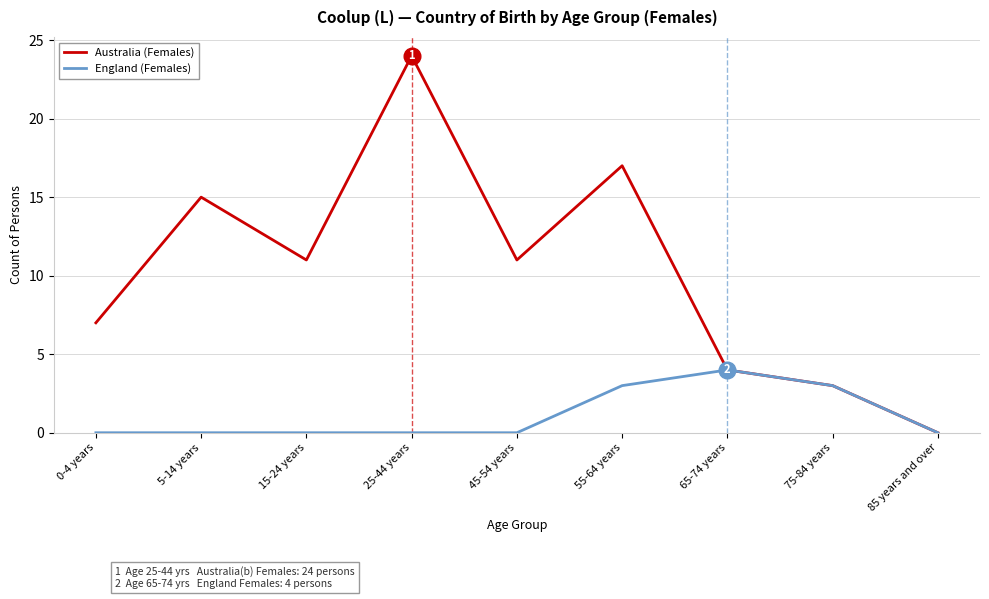

How many positive values does the Australia (Females) series have?

8